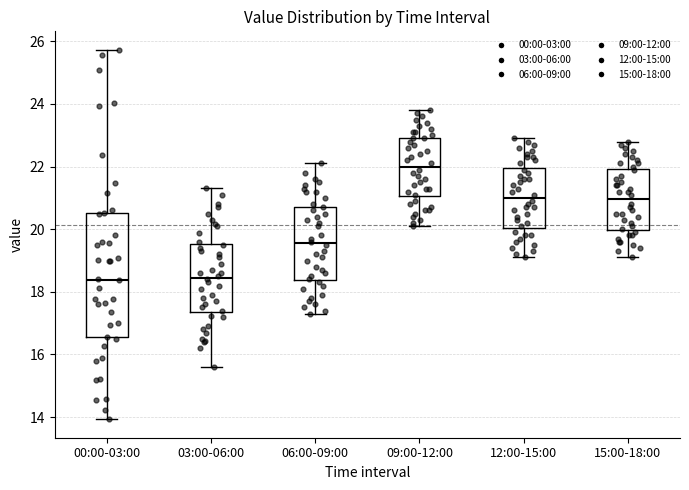

Reading left to right, read every box against the y-axis: the position of its median line, the range the box covers, and the ends of its whiskers. The values are not printed on the chart, so give them approximately, as read against the axis.

00:00-03:00: median 18.4, box 16.6 to 20.6, whiskers 14.0 to 25.8
03:00-06:00: median 18.4, box 17.4 to 19.6, whiskers 15.6 to 21.4
06:00-09:00: median 19.6, box 18.4 to 20.8, whiskers 17.4 to 22.2
09:00-12:00: median 22.0, box 21.0 to 23.0, whiskers 20.2 to 23.8
12:00-15:00: median 21.0, box 20.0 to 22.0, whiskers 19.2 to 23.0
15:00-18:00: median 21.0, box 20.0 to 22.0, whiskers 19.2 to 22.8